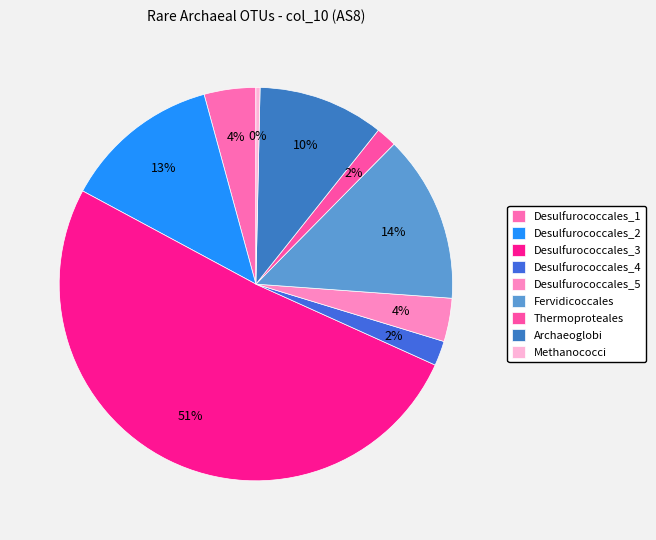

Count the number of slices in the pie.

9